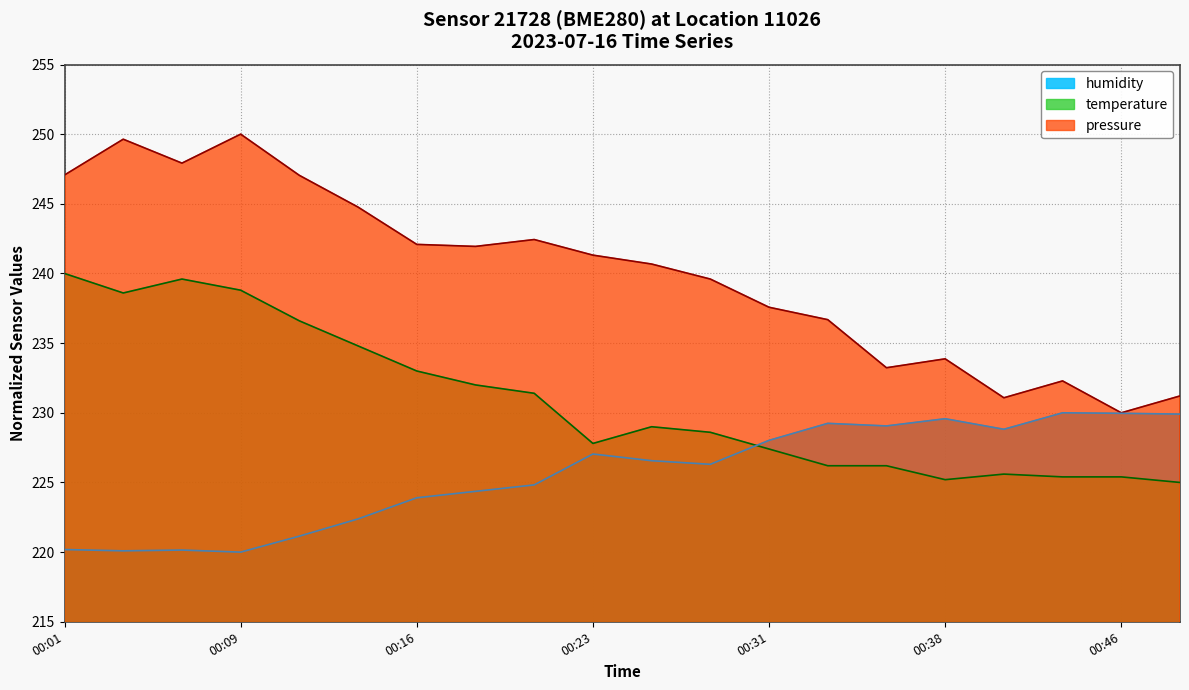

True or false: pressure has a value of 241.9 at 00:18.

True